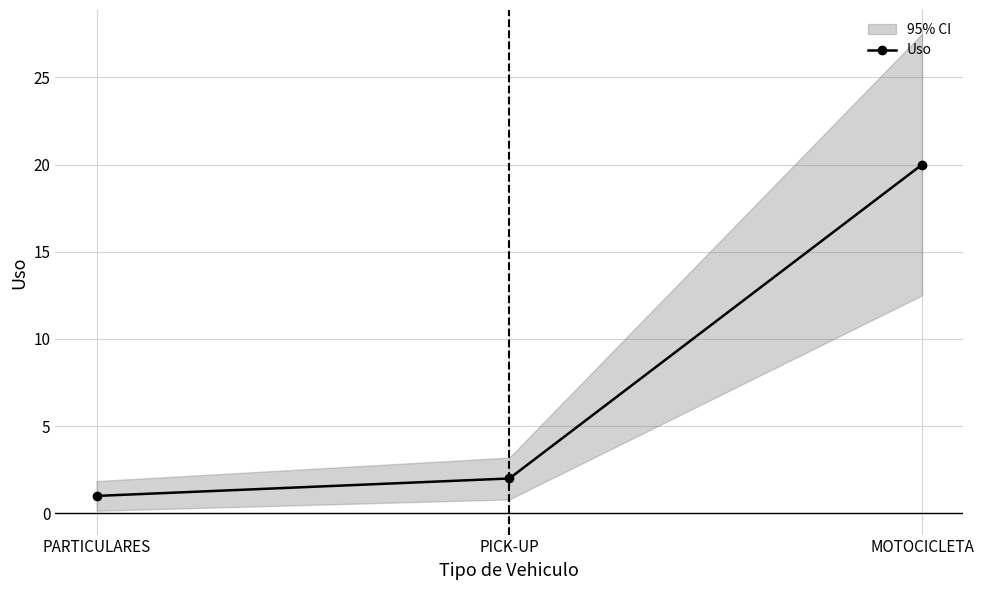

True or false: the data shows 10 at MOTOCICLETA.

False